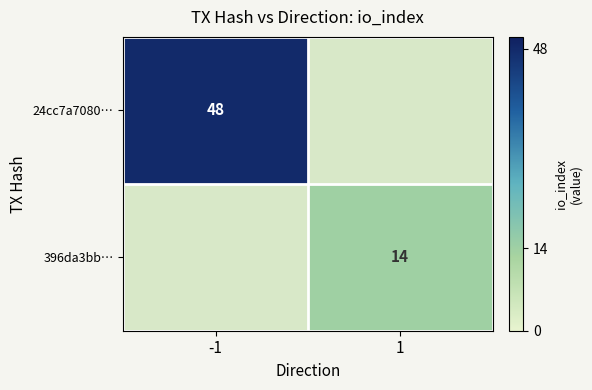

The value of 396da3bb… at 1 is 24. True or false?

False